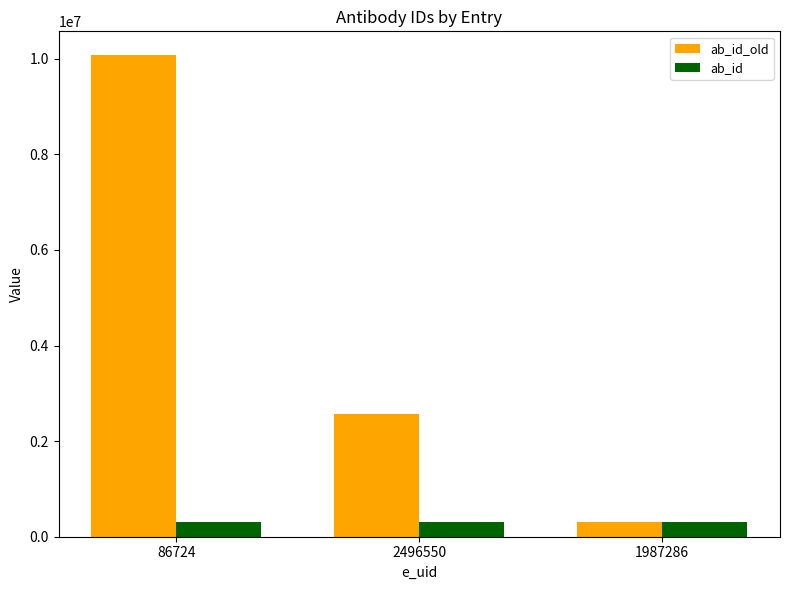

What position from the left is 1987286?

3